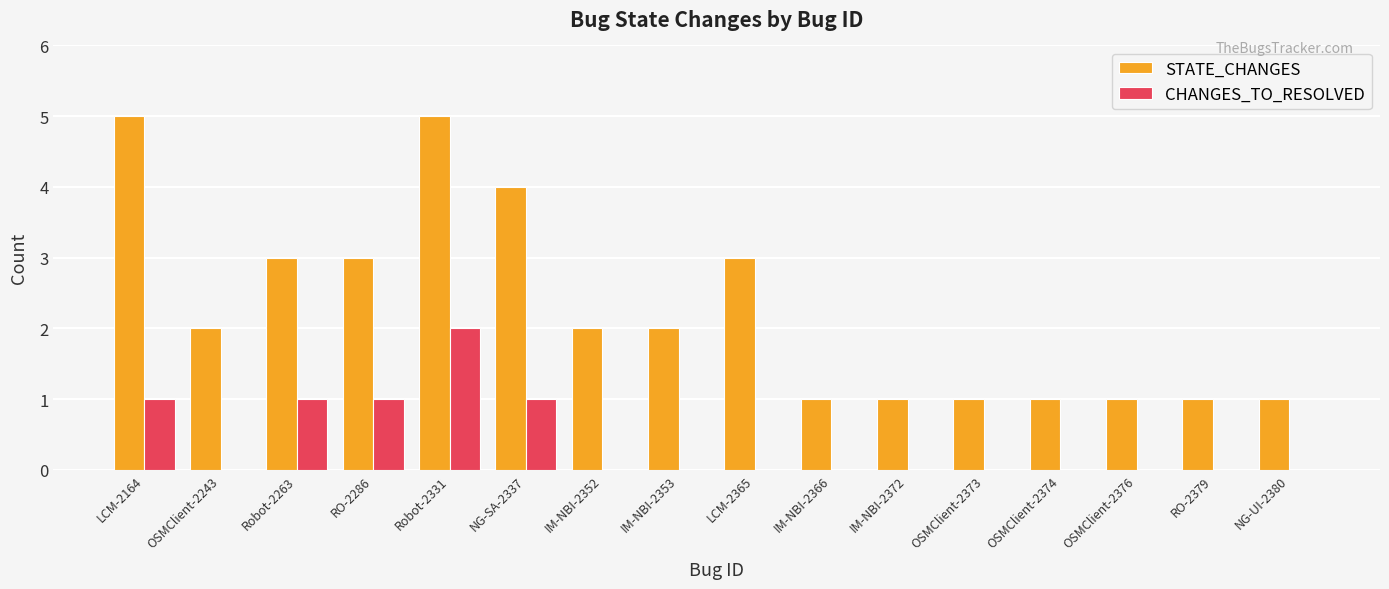

The value of STATE_CHANGES at IM-NBI-2352 is 0. True or false?

False